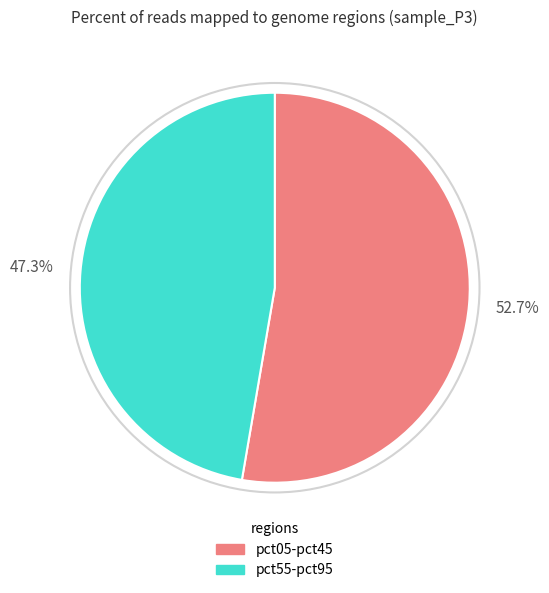

Count the number of slices in the pie.

2